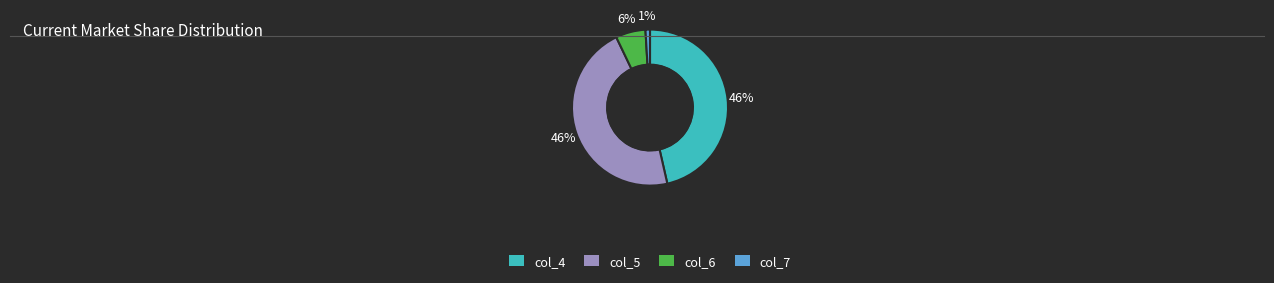

To the nearest percent, what is the average slice percentage?

25%